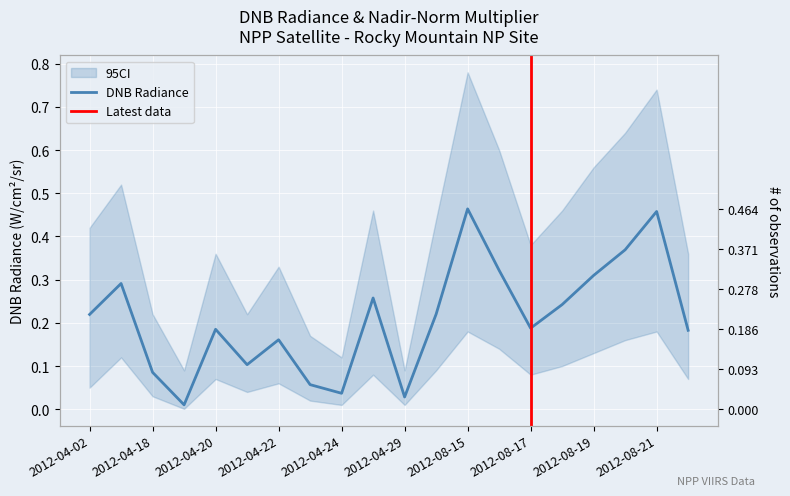

Where is the first local maximum for dnbrad?

2012-04-17